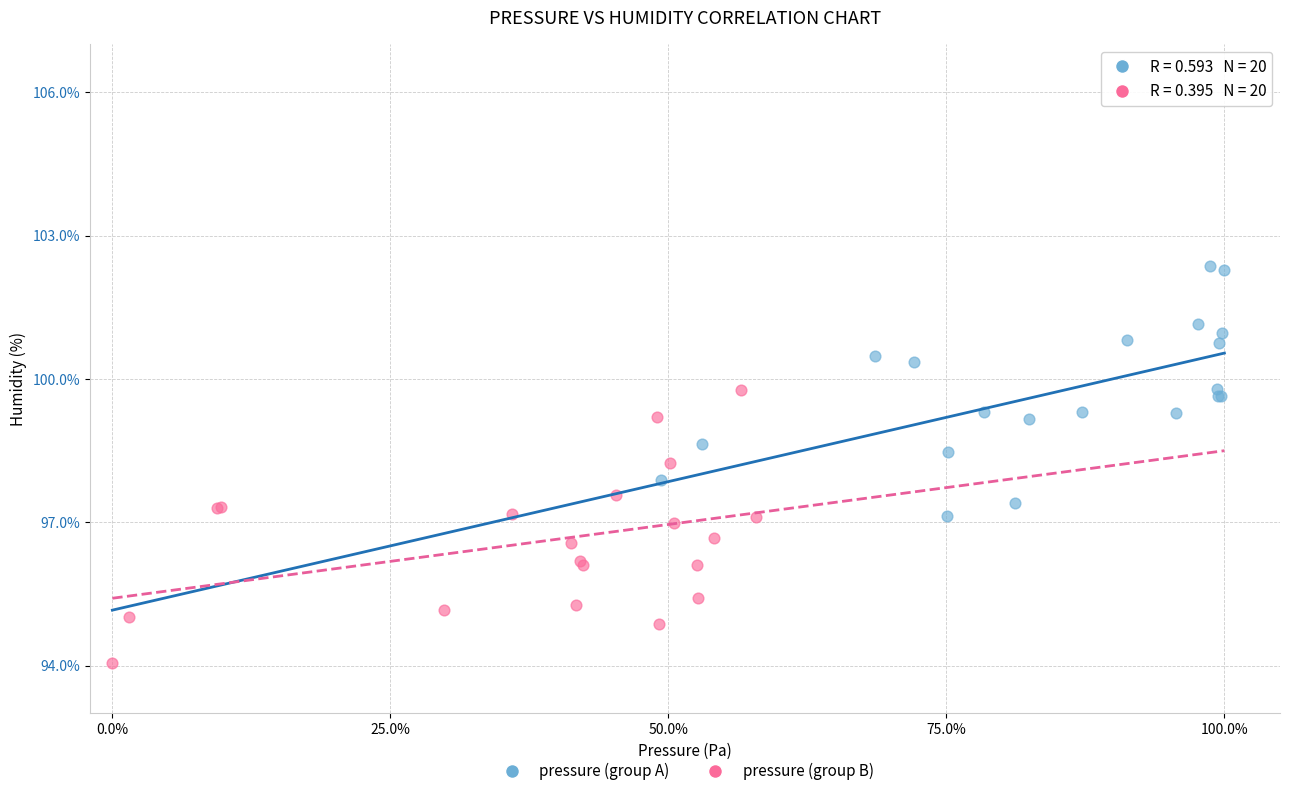

Which series reaches the minimum Y coordinate?

pressure (group B)